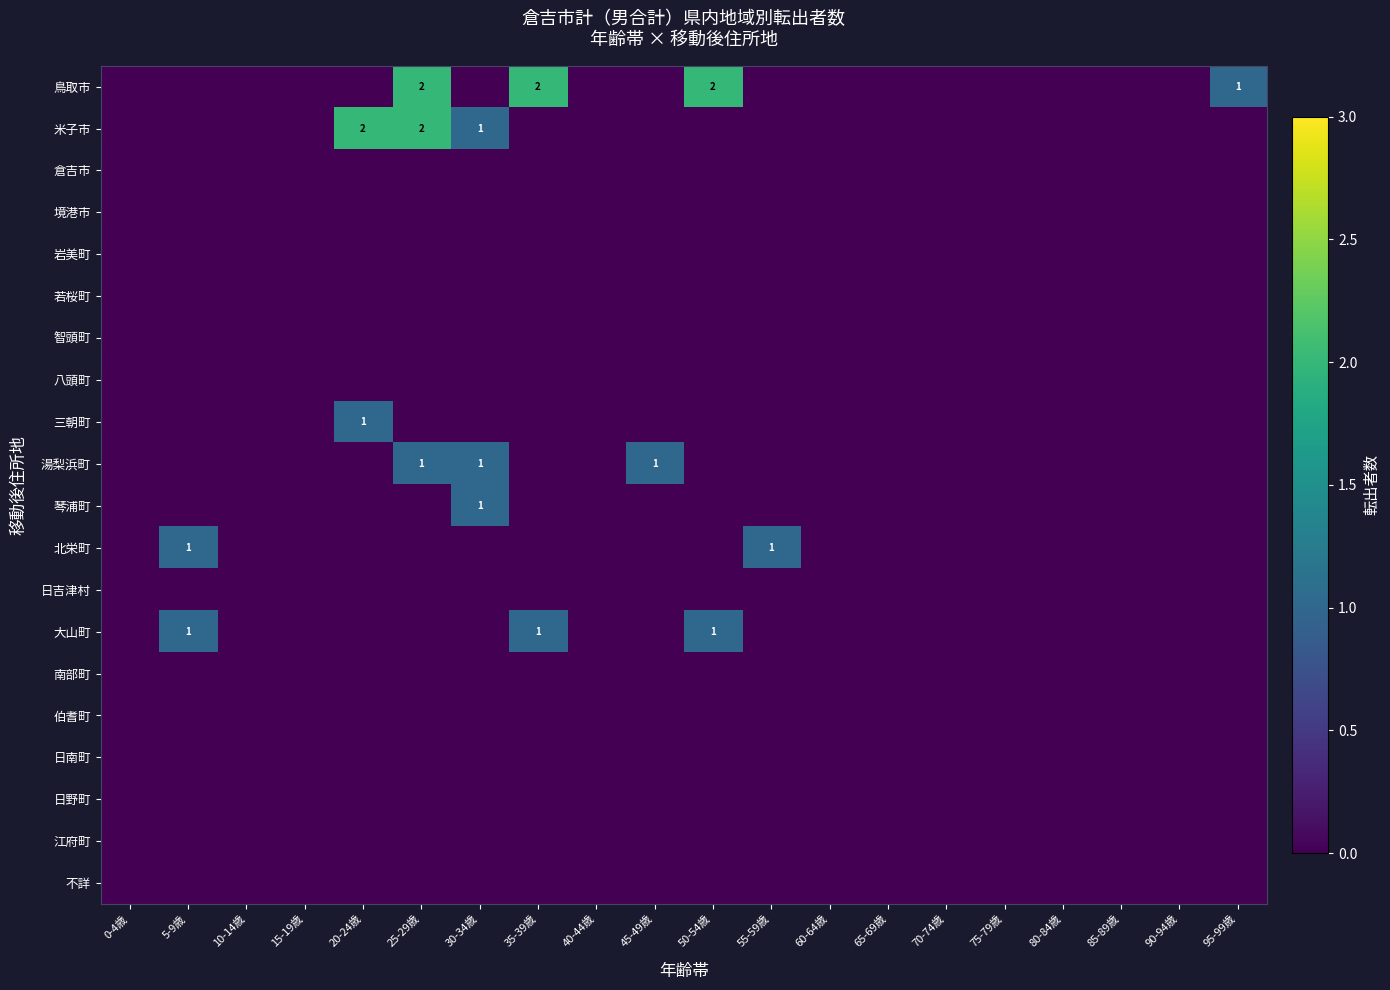

List the labels in order of 若桜町 value, smallest first.

0-4歳, 5-9歳, 10-14歳, 15-19歳, 20-24歳, 25-29歳, 30-34歳, 35-39歳, 40-44歳, 45-49歳, 50-54歳, 55-59歳, 60-64歳, 65-69歳, 70-74歳, 75-79歳, 80-84歳, 85-89歳, 90-94歳, 95-99歳